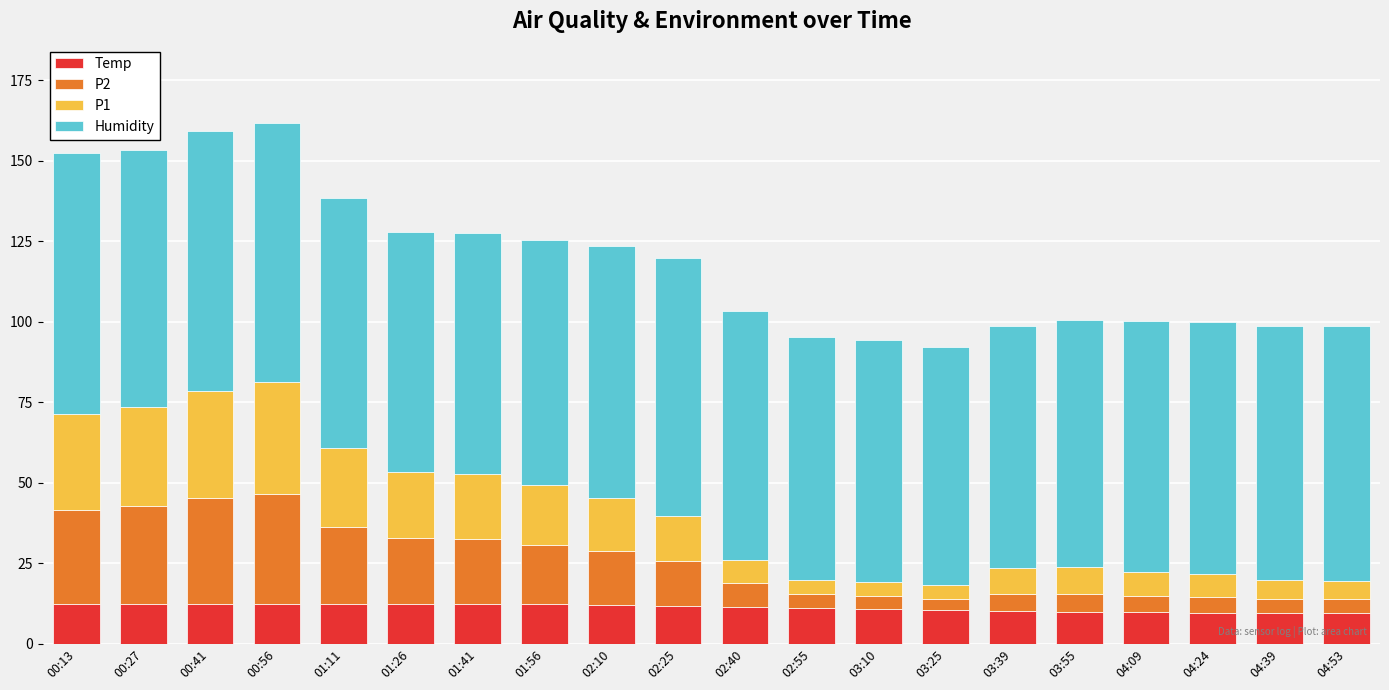

What is the maximum value for Temp?

12.4